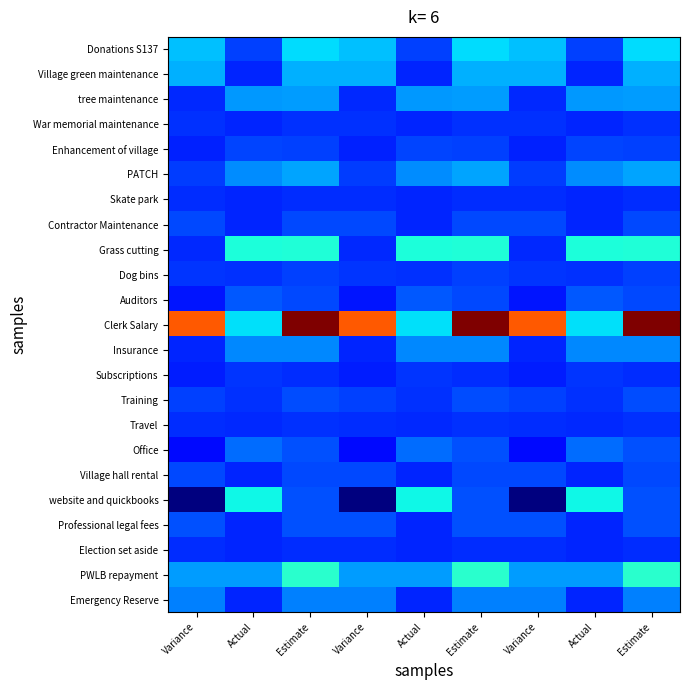

Which label corresponds to the largest value in the chart?

Estimate